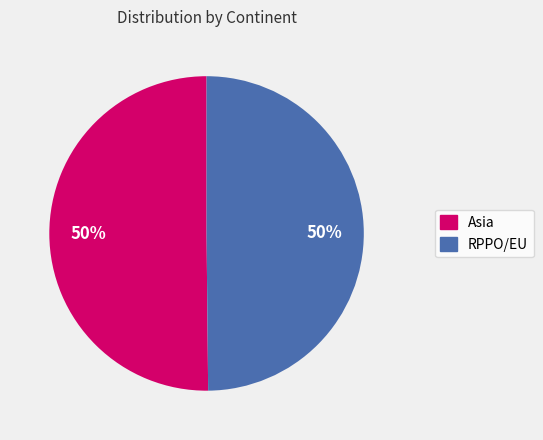

Is it true that Asia is 50% of the pie?

True